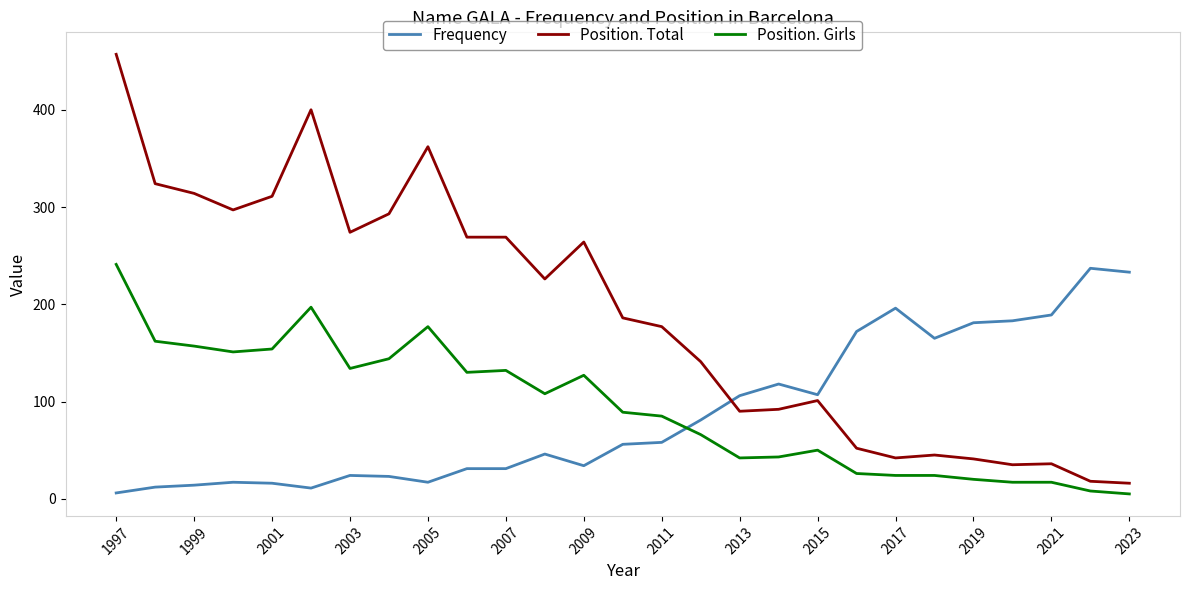

What is the maximum value for Frequency?

237